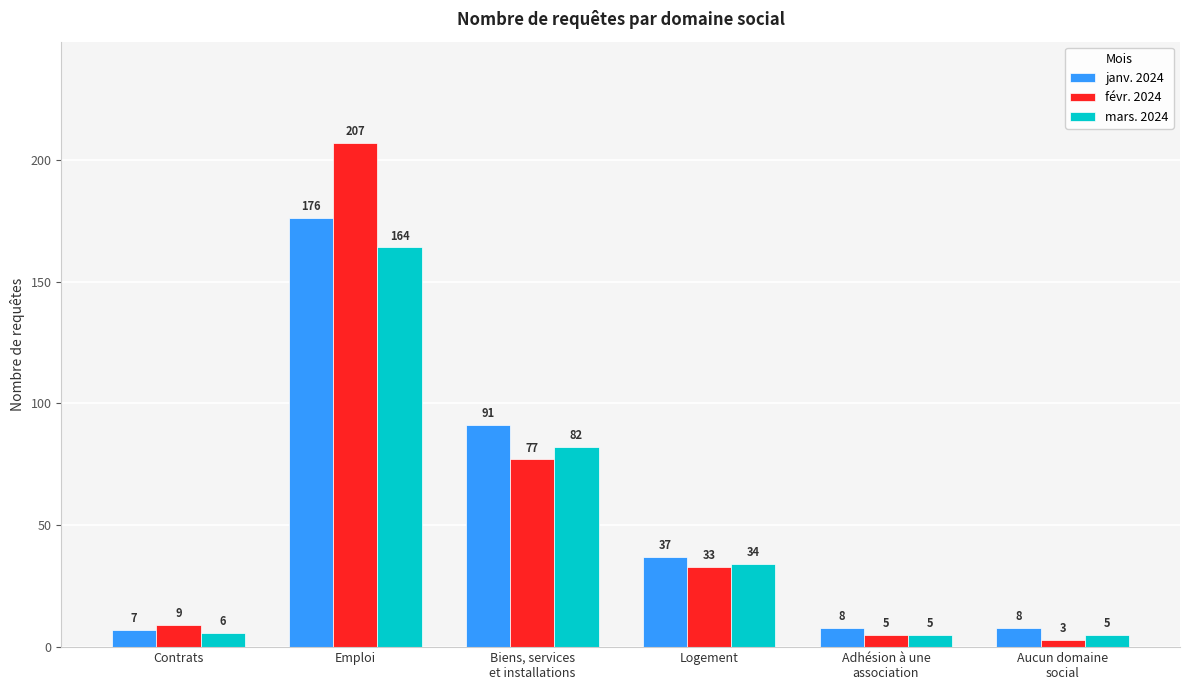

What is the label of the 6th bar from the right?

Contrats